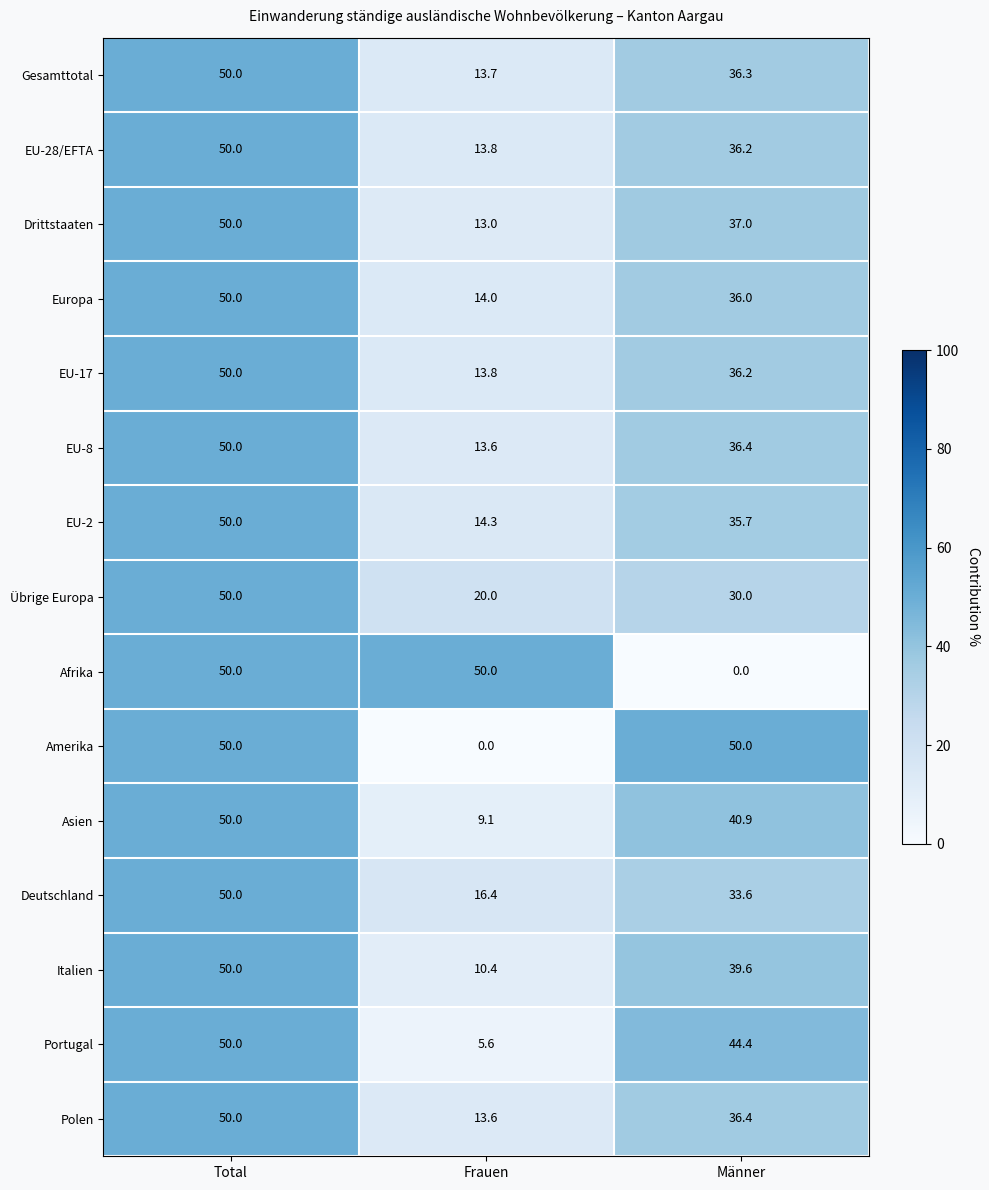

Count the number of data series in this chart.

15